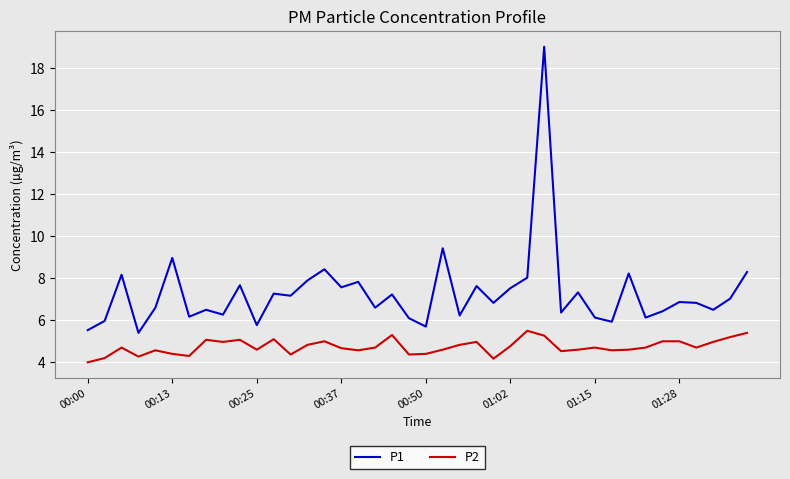

How many distinct data groups are displayed?

2